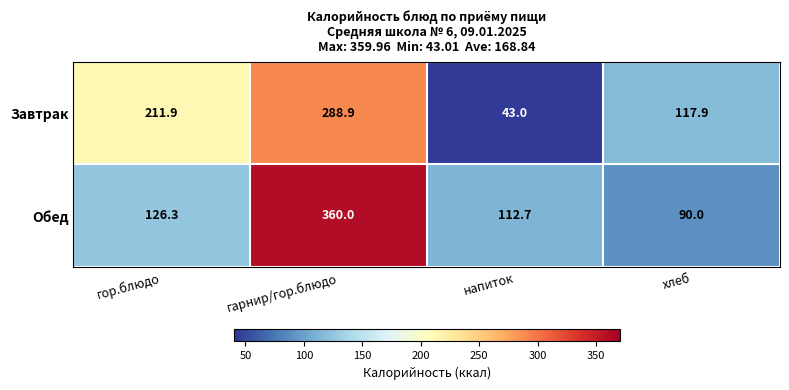

Which series has the largest range (max minus min)?

Обед